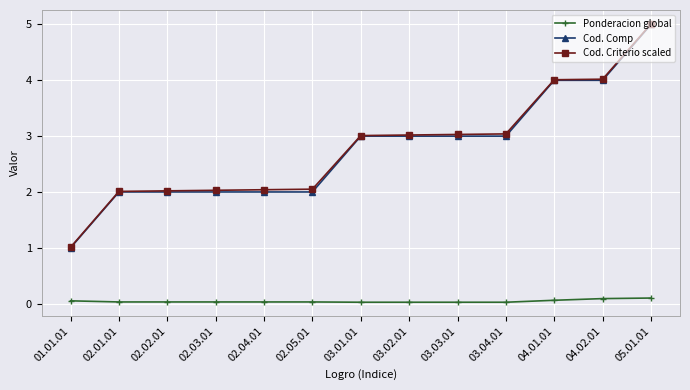

What position from the left is 02.04.01?

5